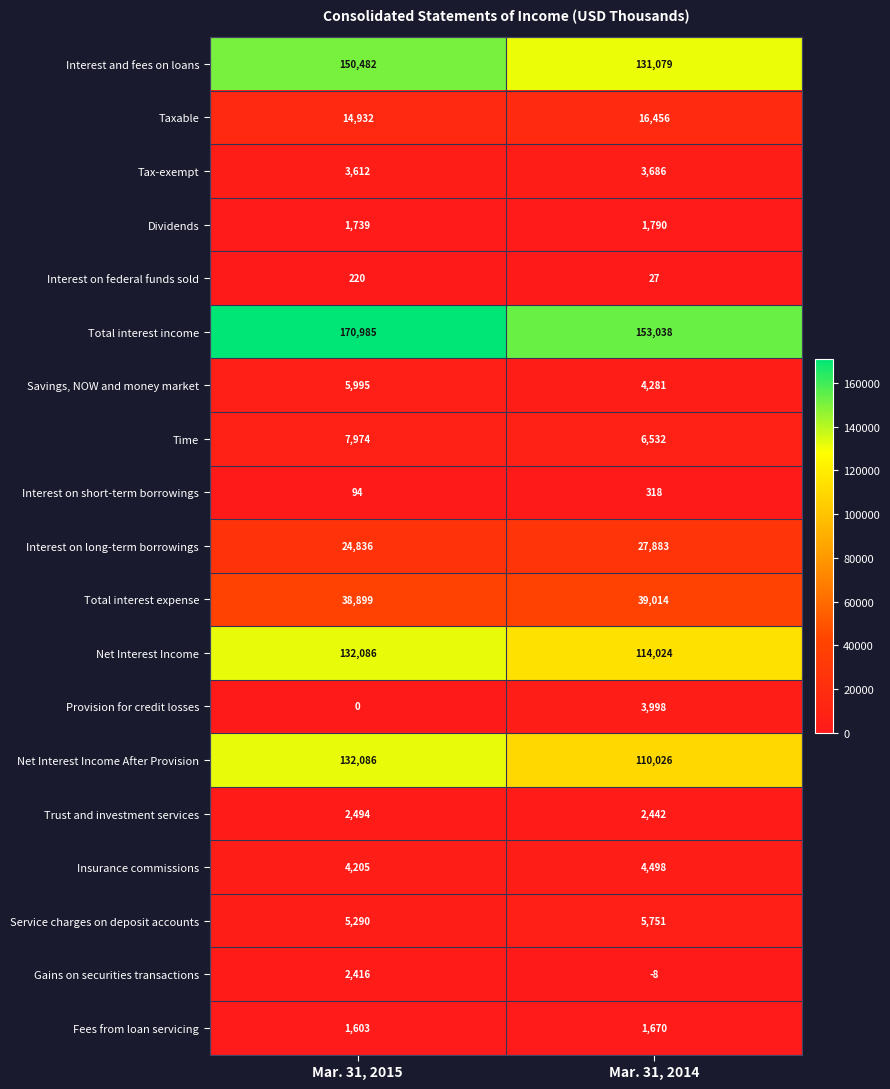

At Mar. 31, 2014, list the series in order from largest to smallest.

Total interest income, Interest and fees on loans, Net Interest Income, Net Interest Income After Provision, Total interest expense, Interest on long-term borrowings, Taxable, Time, Service charges on deposit accounts, Insurance commissions, Savings, NOW and money market, Provision for credit losses, Tax-exempt, Trust and investment services, Dividends, Fees from loan servicing, Interest on short-term borrowings, Interest on federal funds sold, Gains on securities transactions